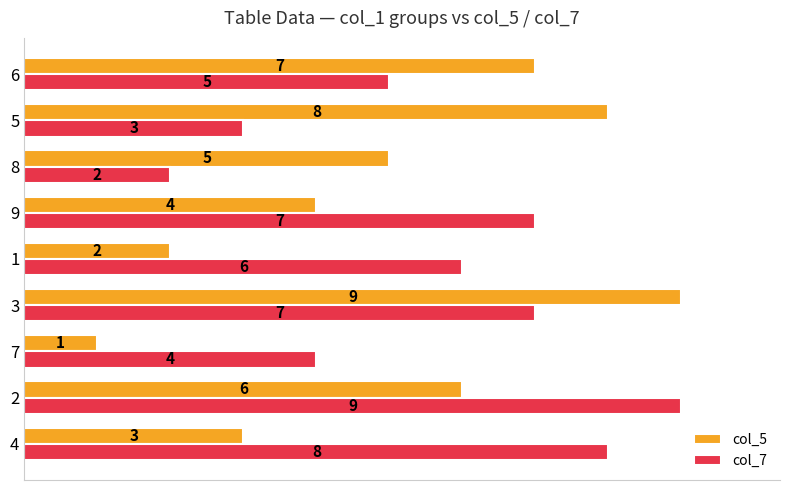

How many series are shown in this chart?

2